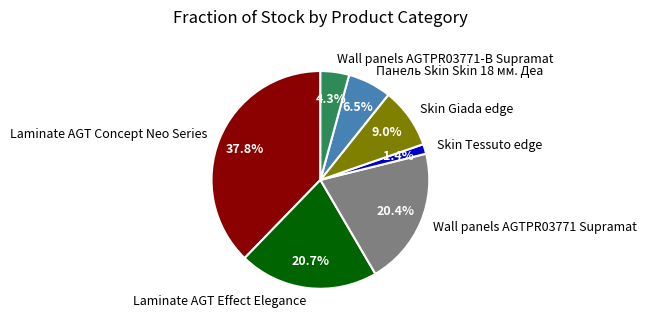

Which slice is the largest?

Laminate AGT Concept Neo Series